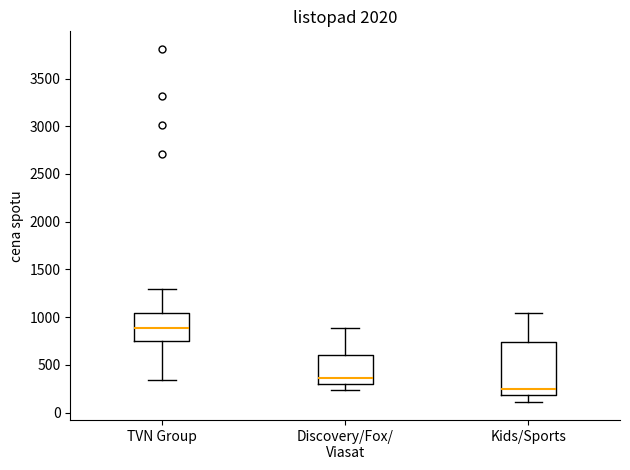

Where is the lower edge of the box for TVN Group on the y-axis? The values are not printed on the chart, so give them approximately, as read against the axis.

750